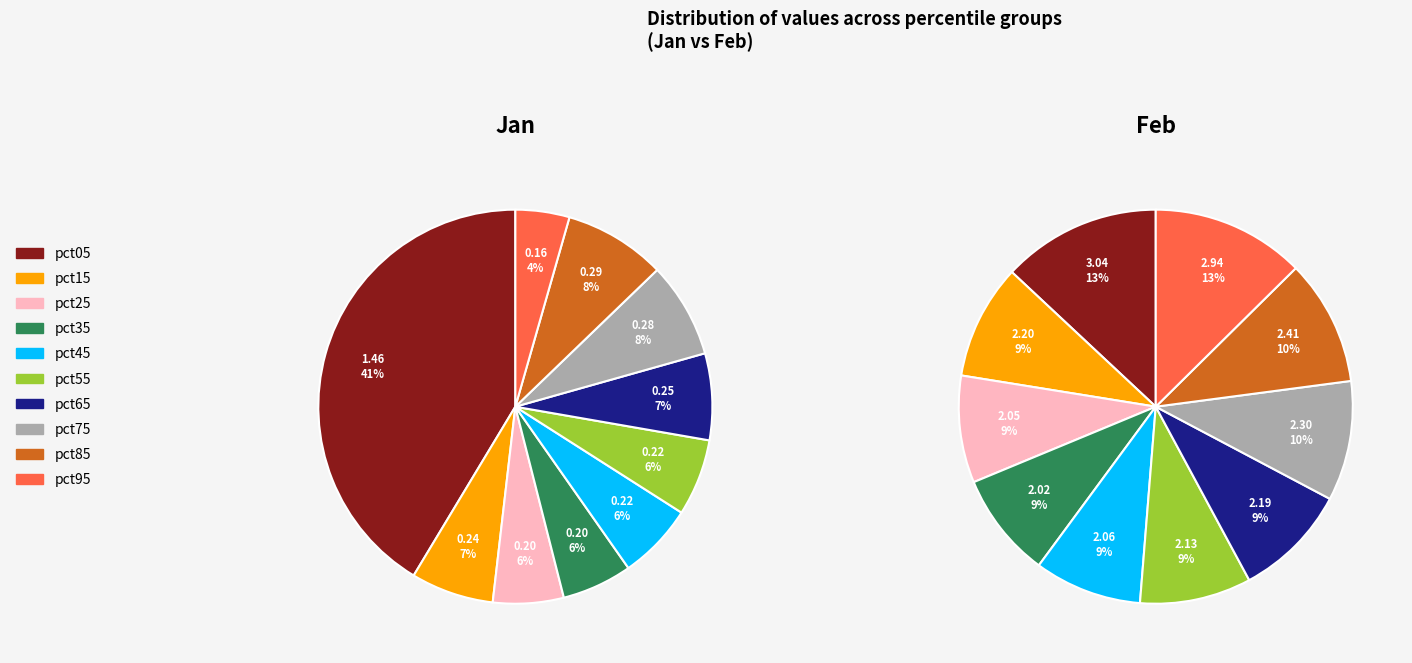

What is the spread (max minus min) of values at 9?

2.8